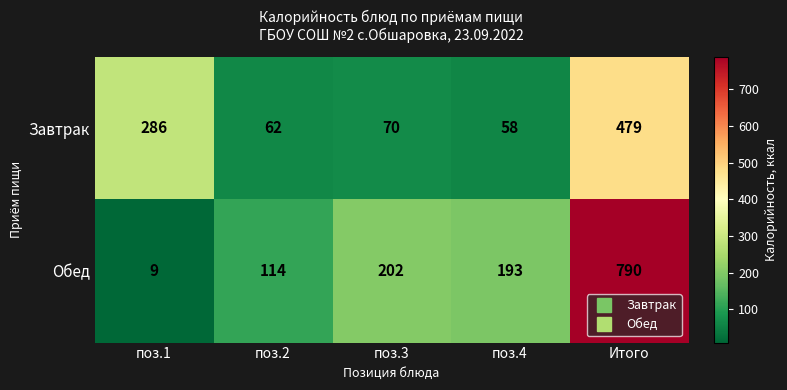

Which category has the highest value in the Завтрак series?

Итого